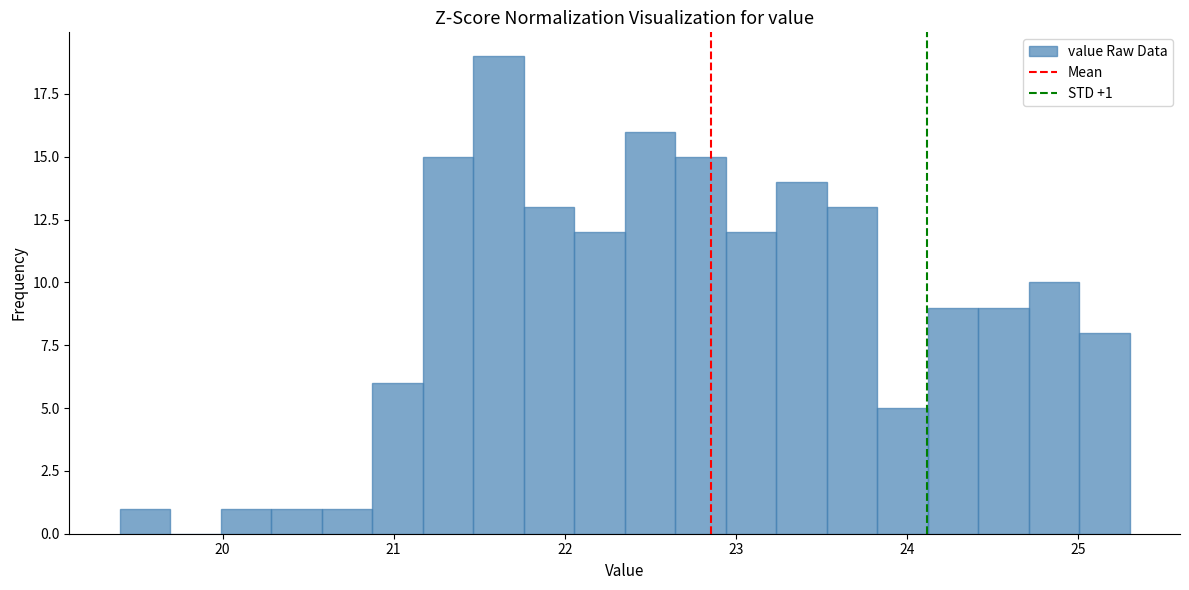

Read against the x-axis, roughly where is the centre of the tallest bar?

21.6